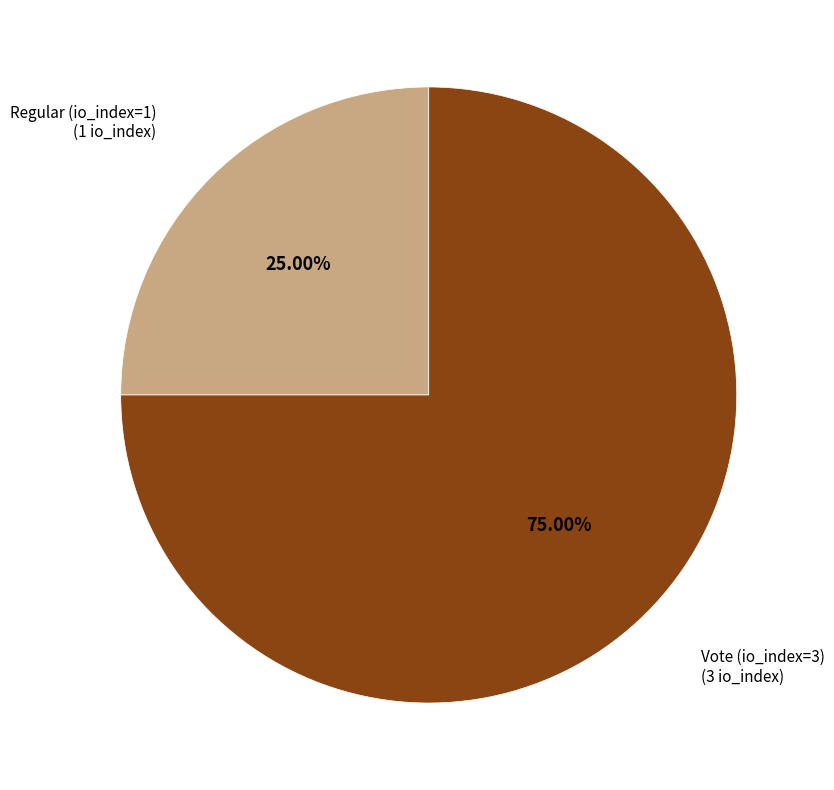

Combined, do Vote (io_index=3) and Regular (io_index=1) account for over 50%?

Yes